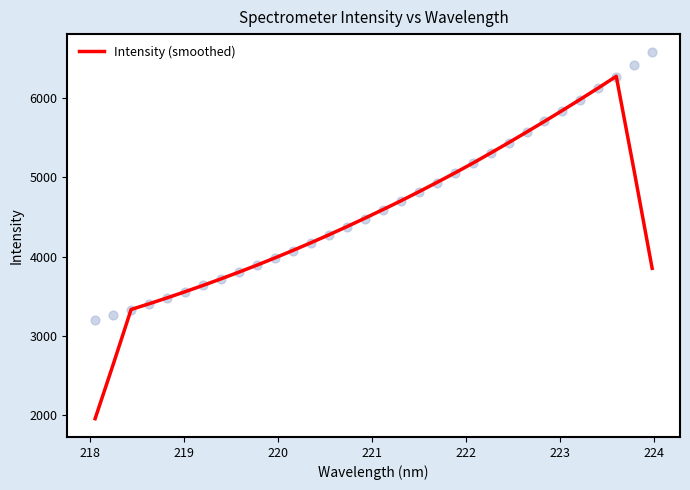

What is the highest value of the Intensity (smoothed) series?

6275.1